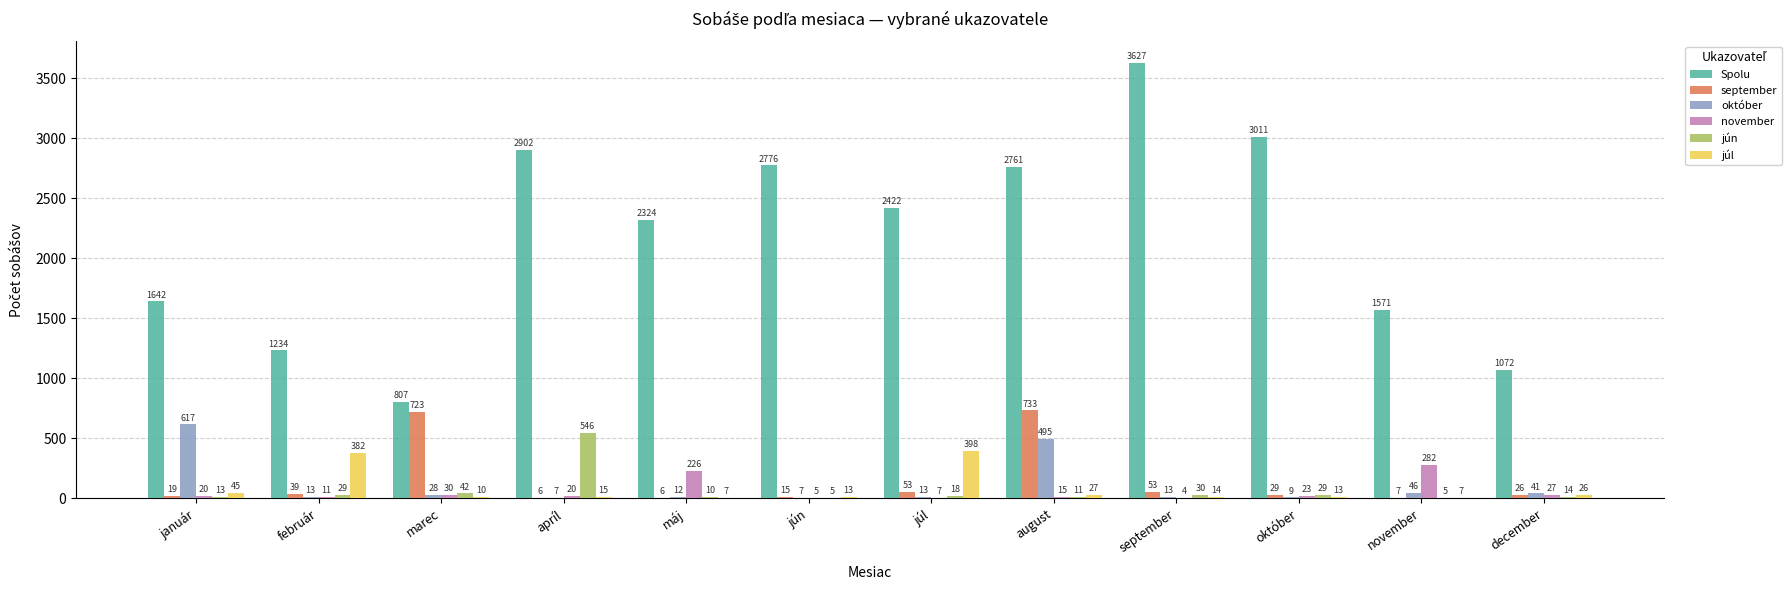

How many groups of bars are there?

12